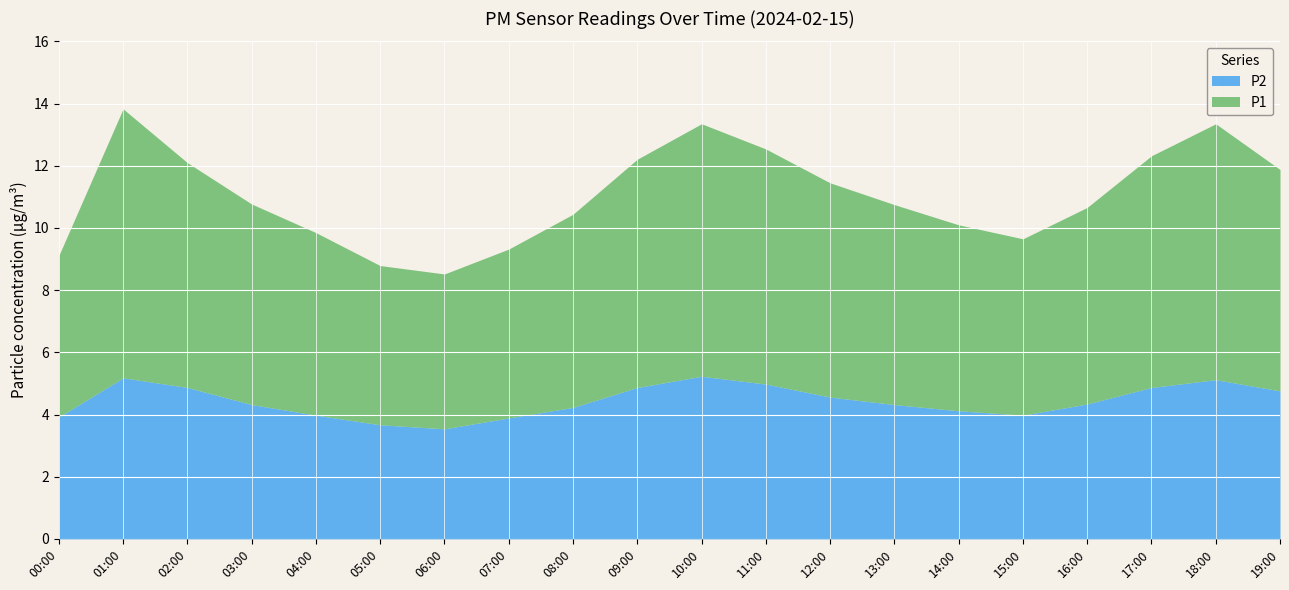

What is the label of the 17th point from the right?

03:00